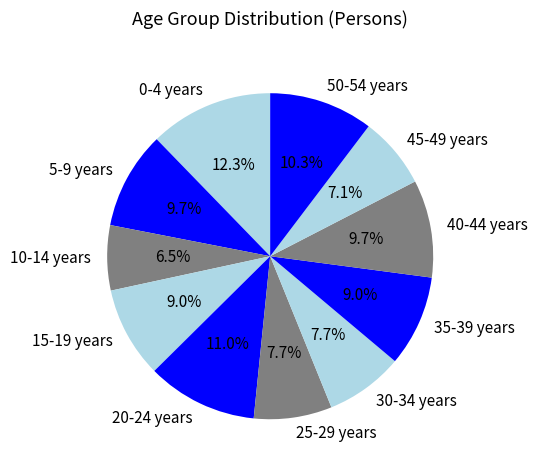

True or false: 45-49 years accounts for 15% of the total.

False